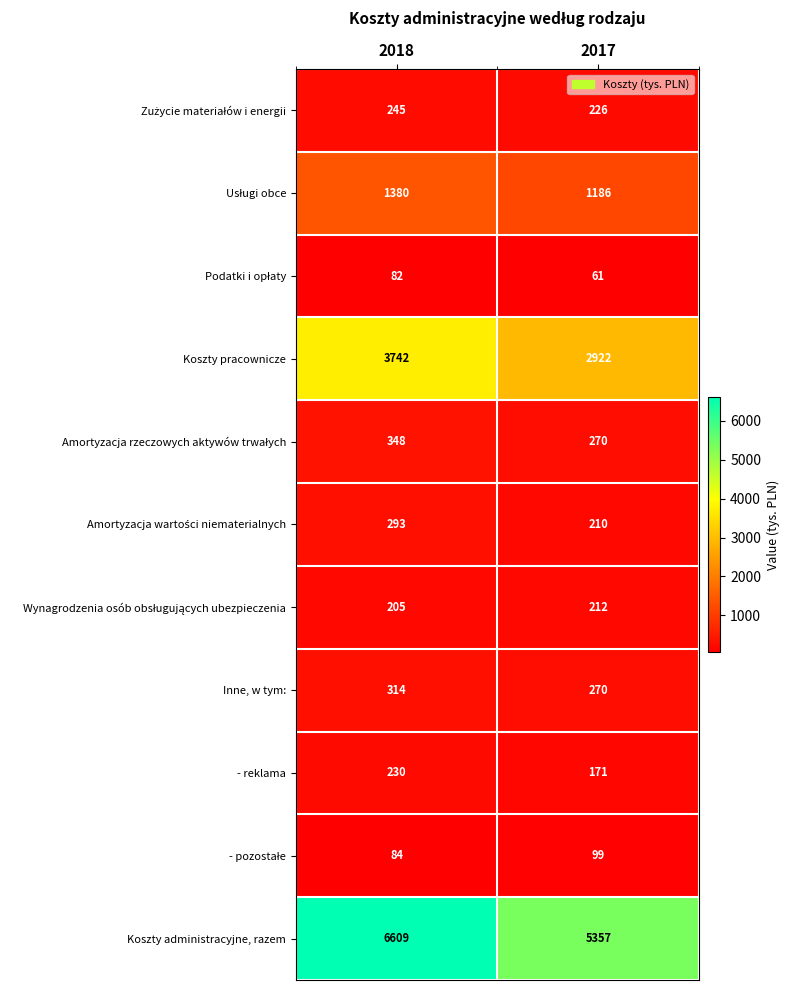

What is the difference between the Koszty administracyjne, razem values at 2018 and 2017?

1252